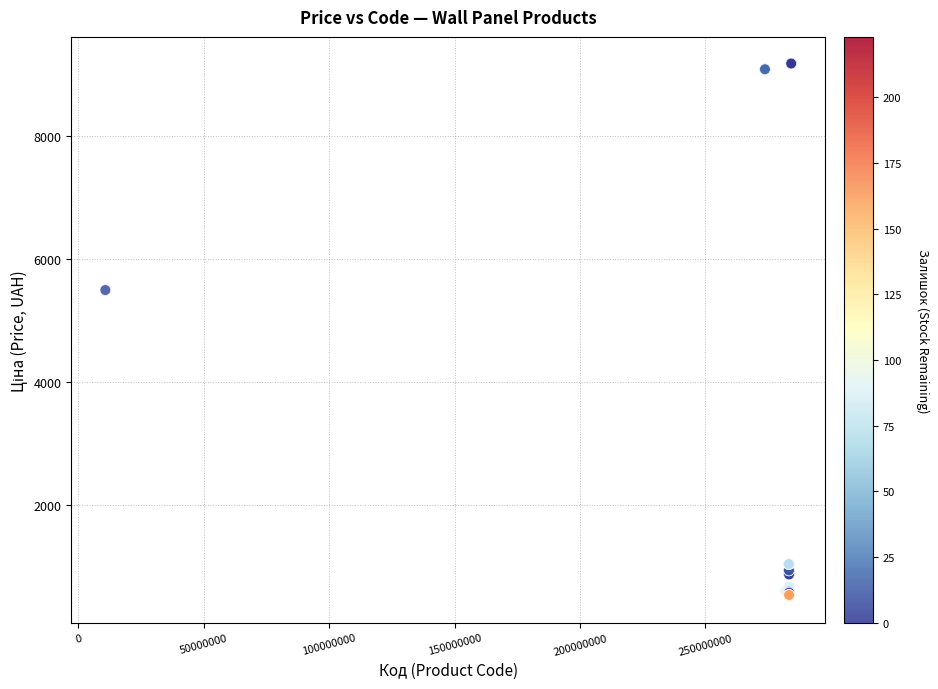

What Y value in the scatter plot is closest to 4849?

5497.3